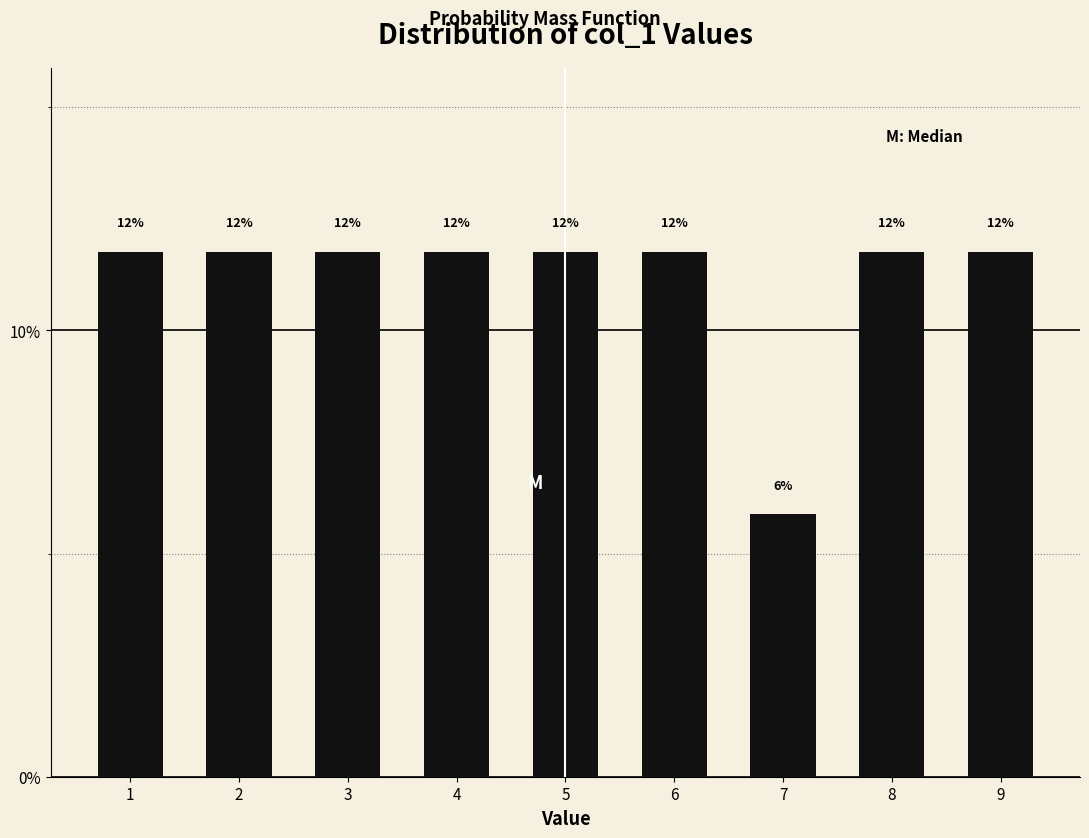

Are the bars horizontal?

No